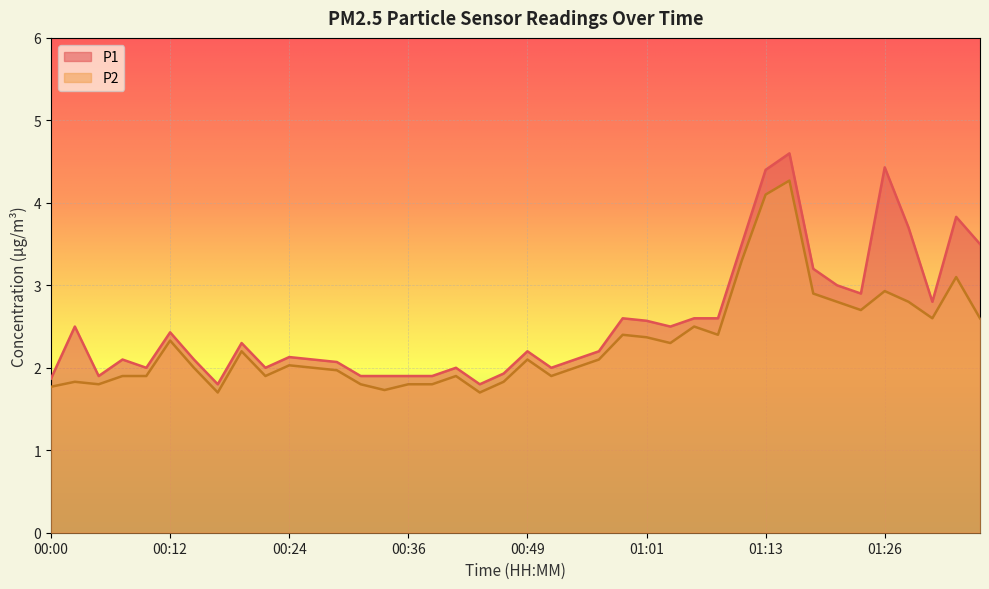

List the series in order of their overall mean, lowest first.

P2, P1